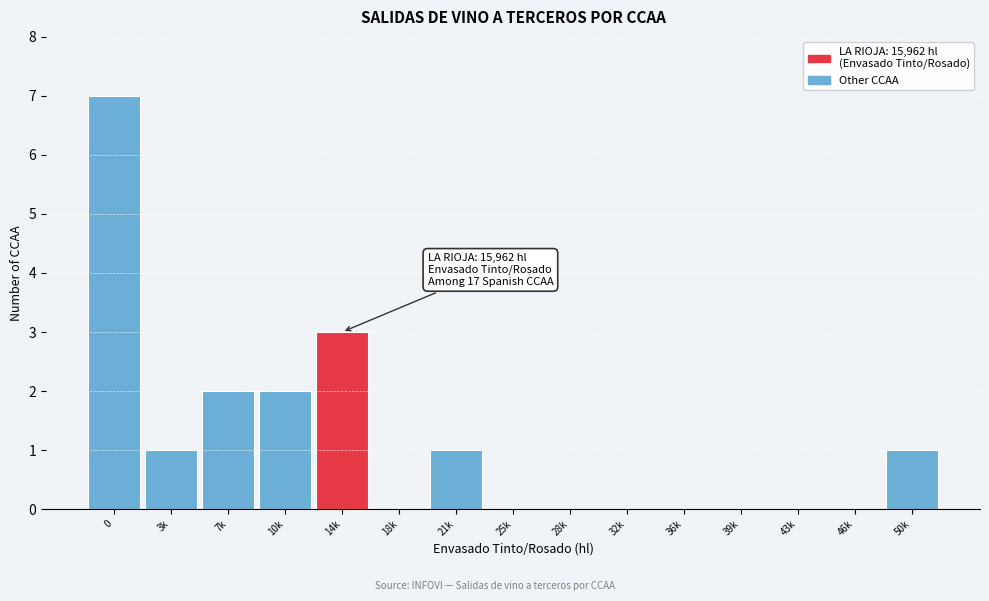

Reading left to right, what are all the values shown in this chart?

0=7	3k=1	7k=2	10k=2	14k=3	18k=0	21k=1	25k=0	28k=0	32k=0	36k=0	39k=0	43k=0	46k=0	50k=1